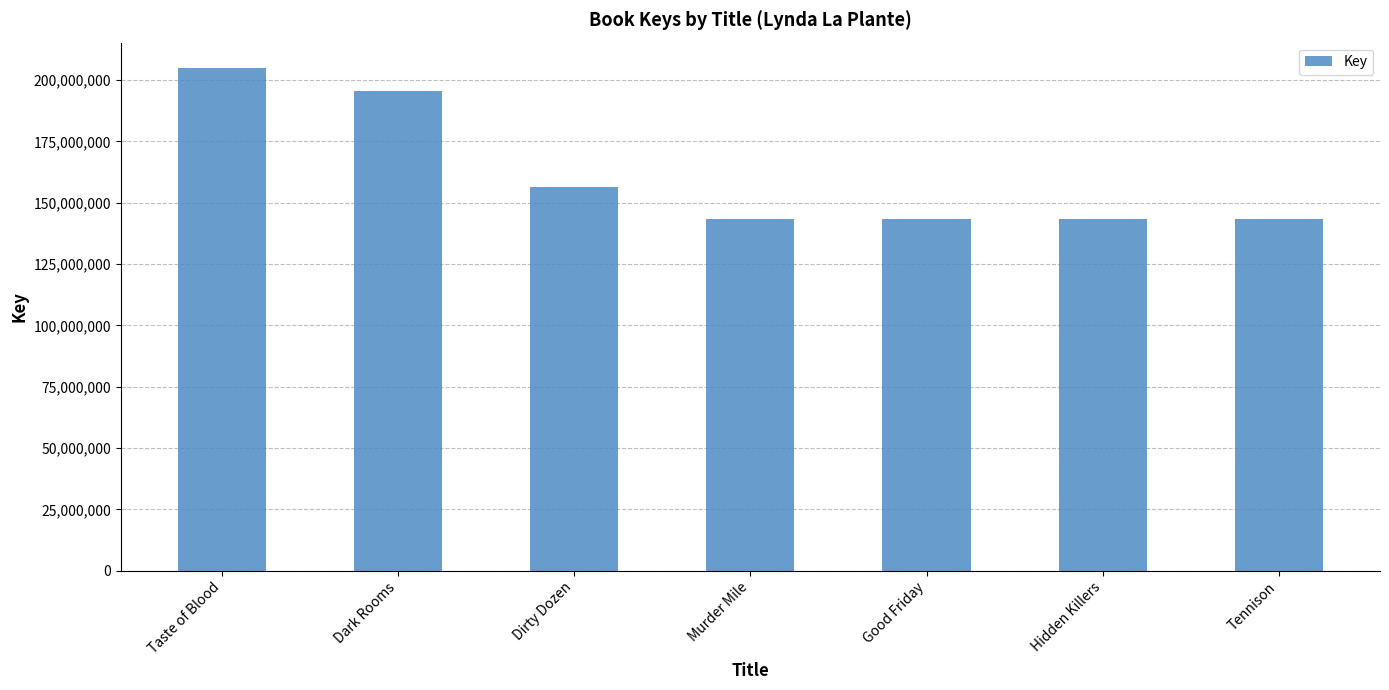

The chart shows a value of 143581861 at Hidden Killers. True or false?

True